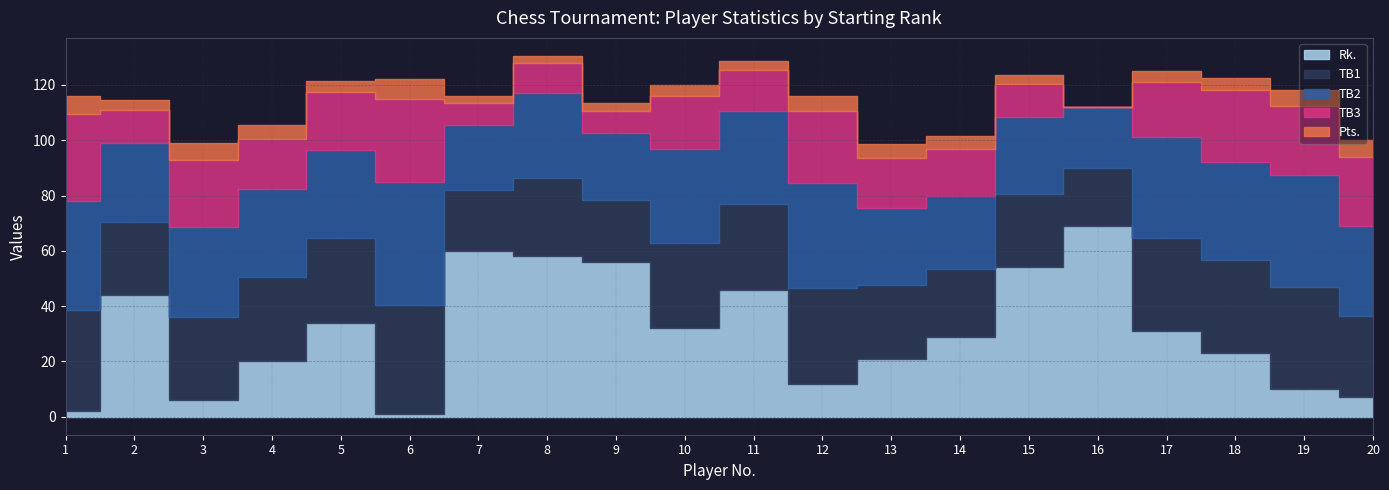

Where is the first local maximum for TB1?

6